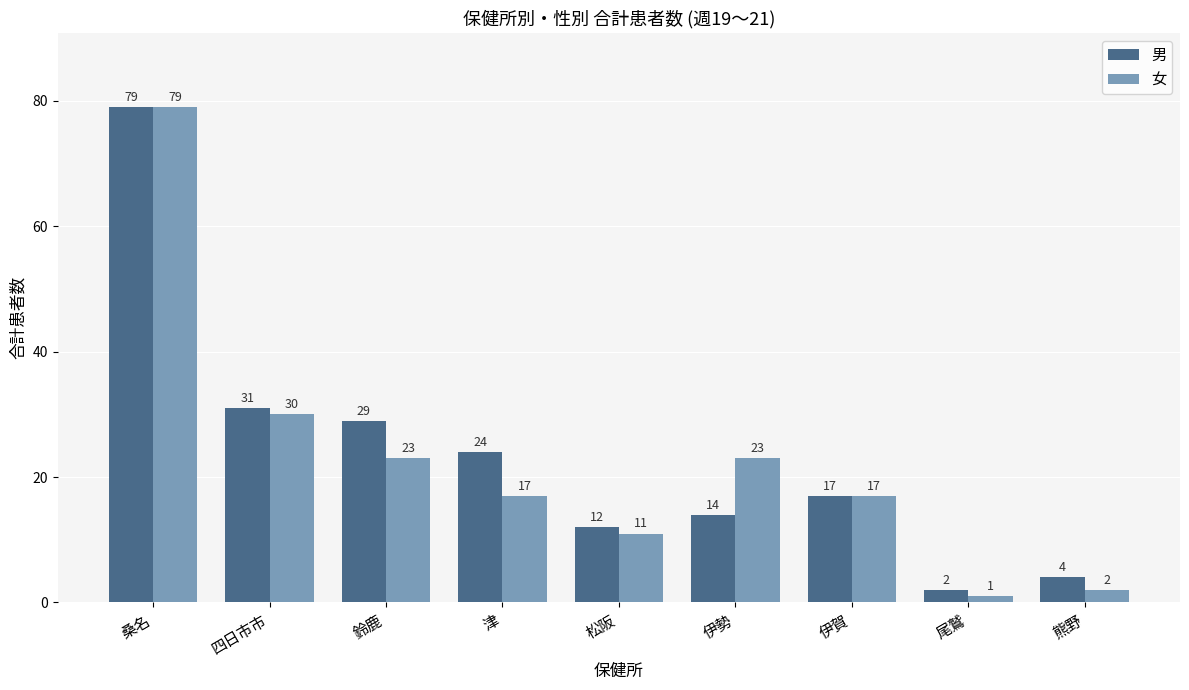

What is the sum of the 男 values at 伊賀 and 津?

41